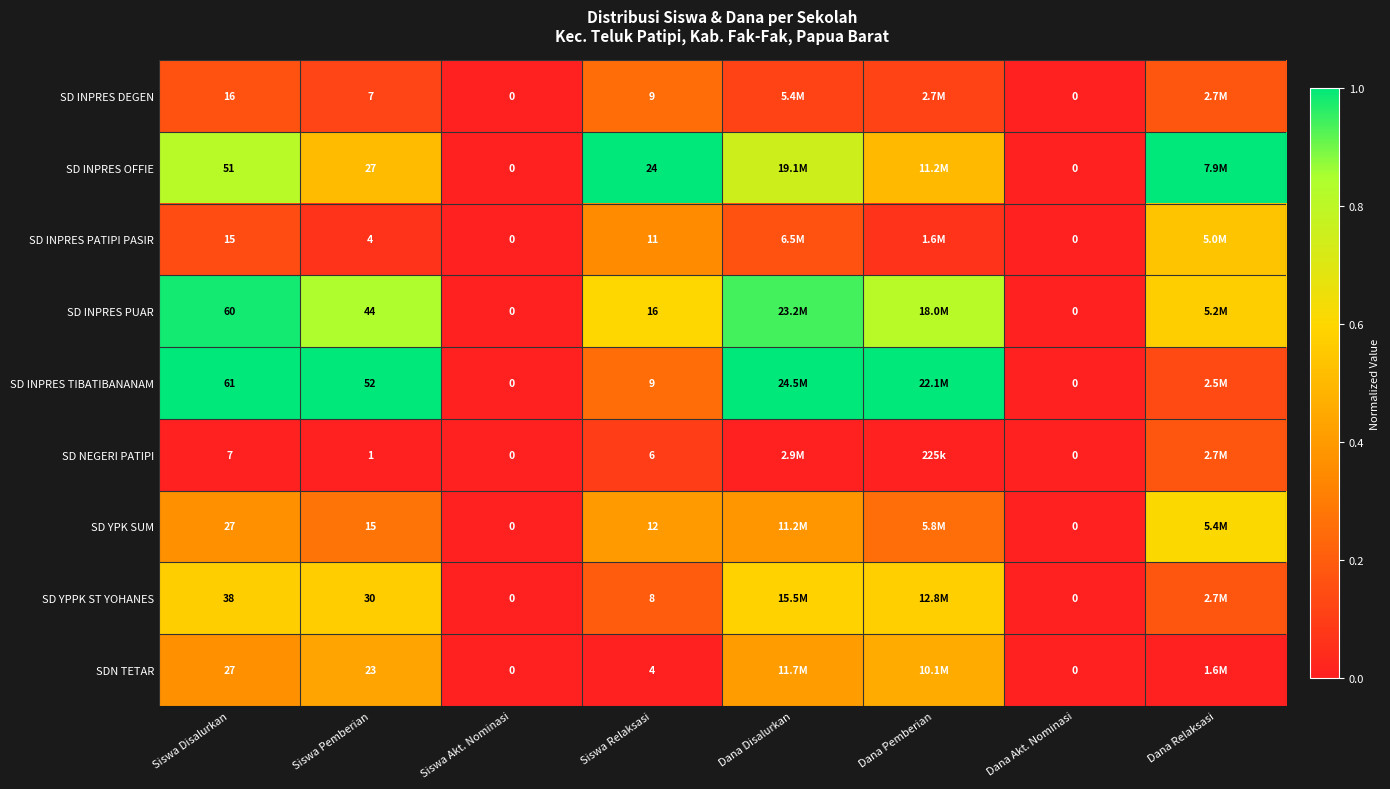

Which series changed the most between Siswa Pemberian and Dana Akt. Nominasi?

SD INPRES TIBATIBANANAM